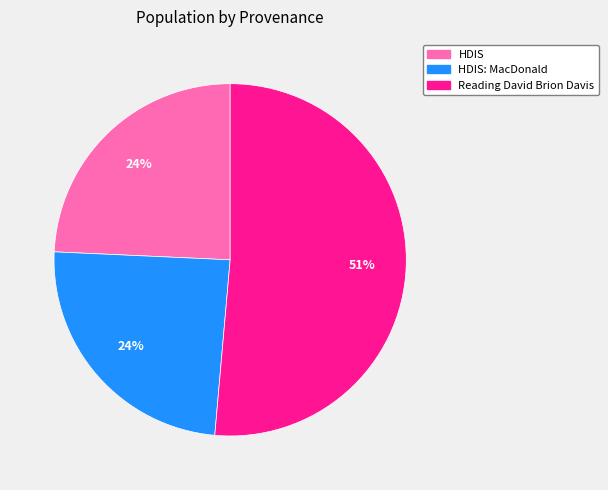

To the nearest percent, what is the average slice percentage?

33%